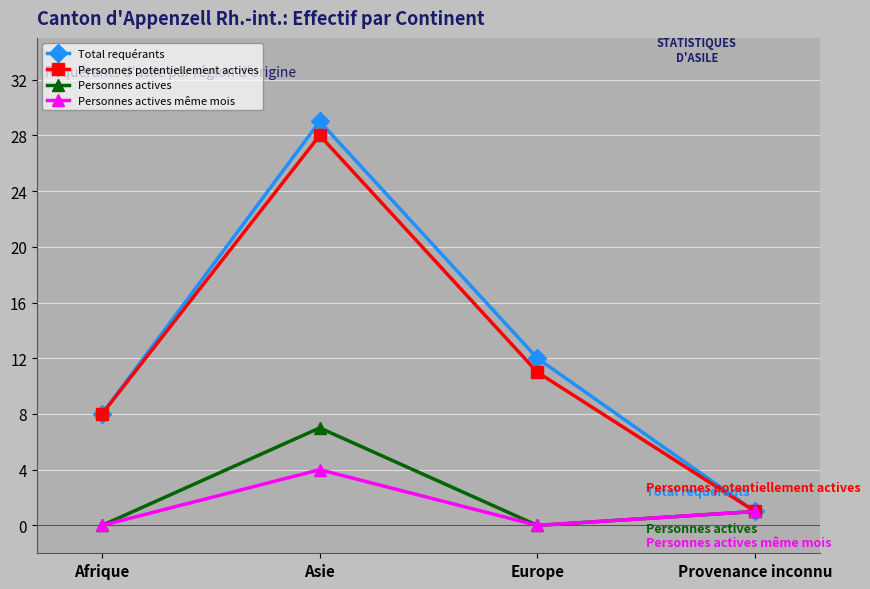

At how many categories does at least one series exceed 16?

1